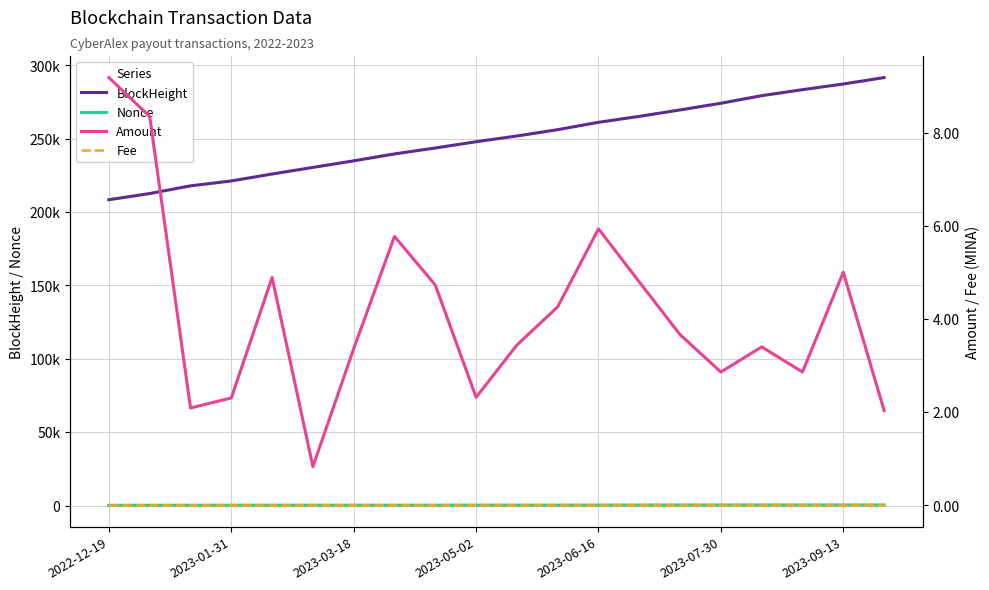

What is the approximate value of BlockHeight at 16?

279317.0